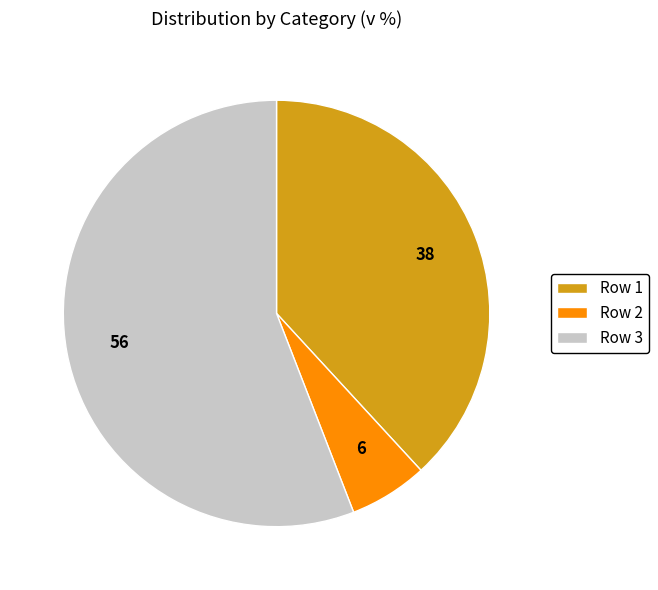

Count the number of slices in the pie.

3